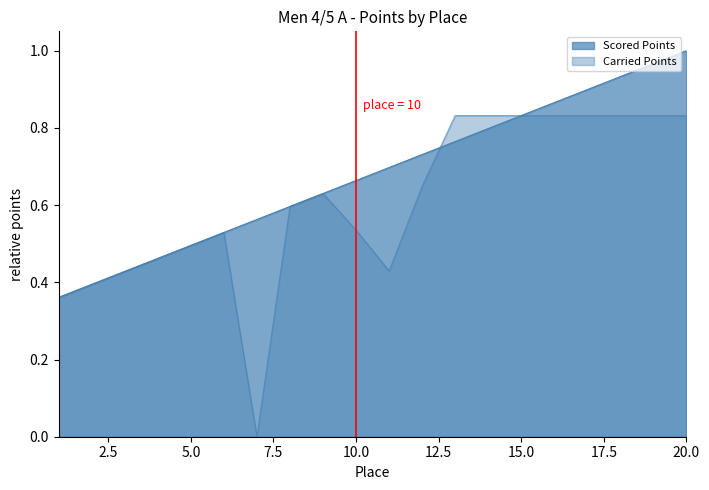

What is the difference between the Carried Points values at 7 and 1?

0.4